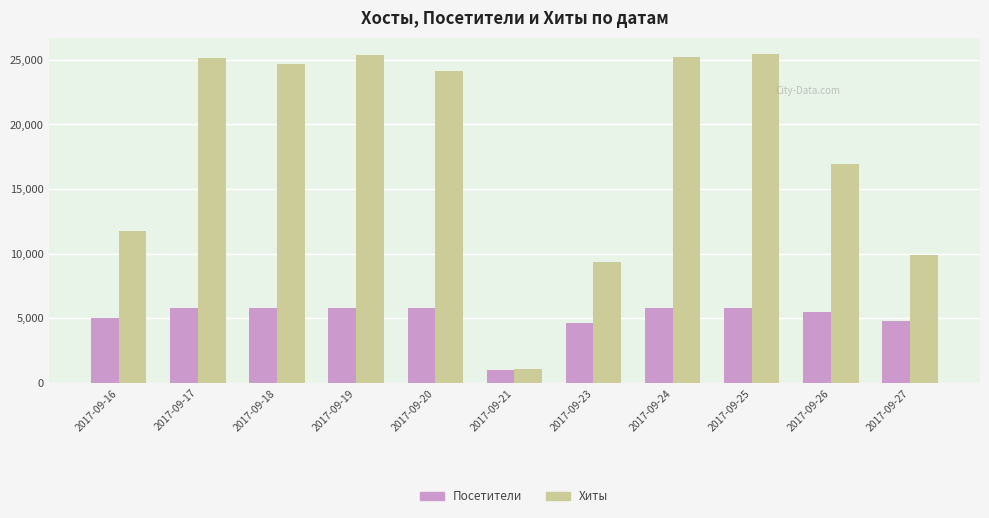

True or false: Хиты has a value of 24161 at 2017-09-20.

True